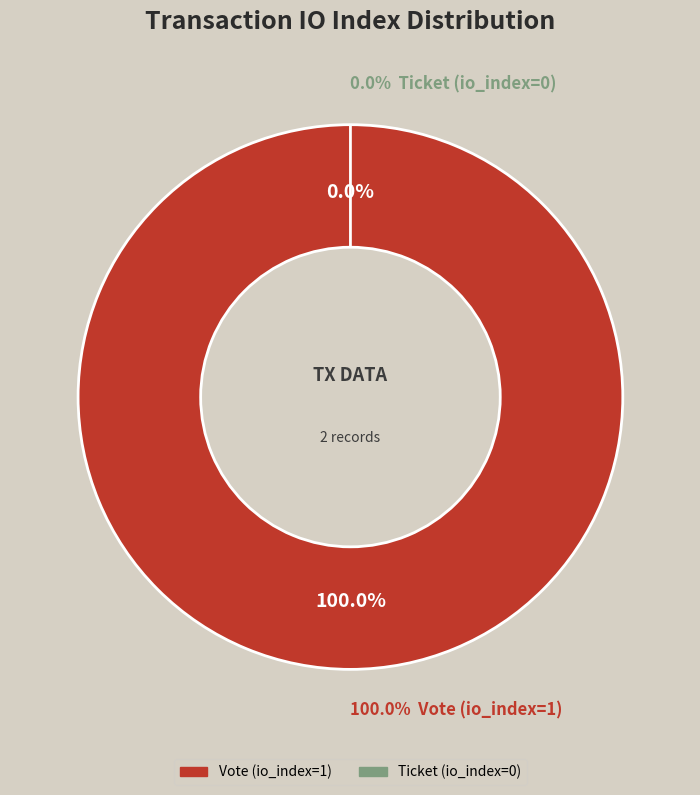

What percentage do Ticket (io_index=0) and Vote (io_index=1) together represent?

100.0%